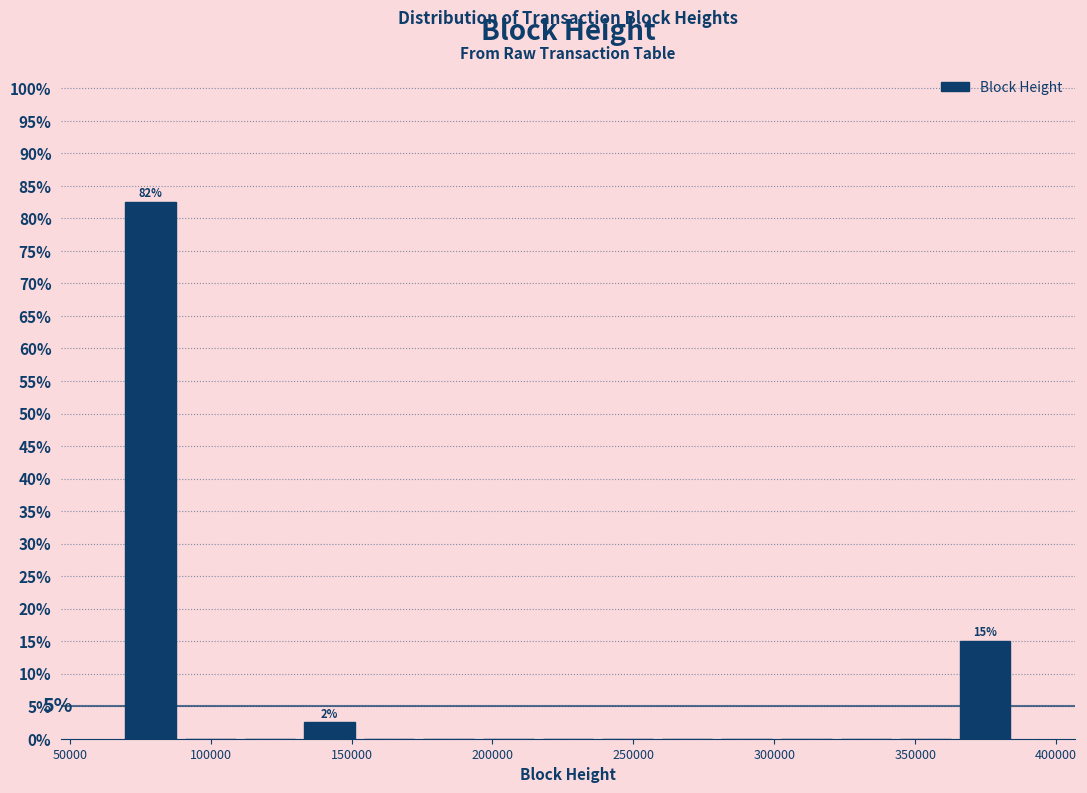

Which range on the x-axis has the tallest bar?

70000 to 90000